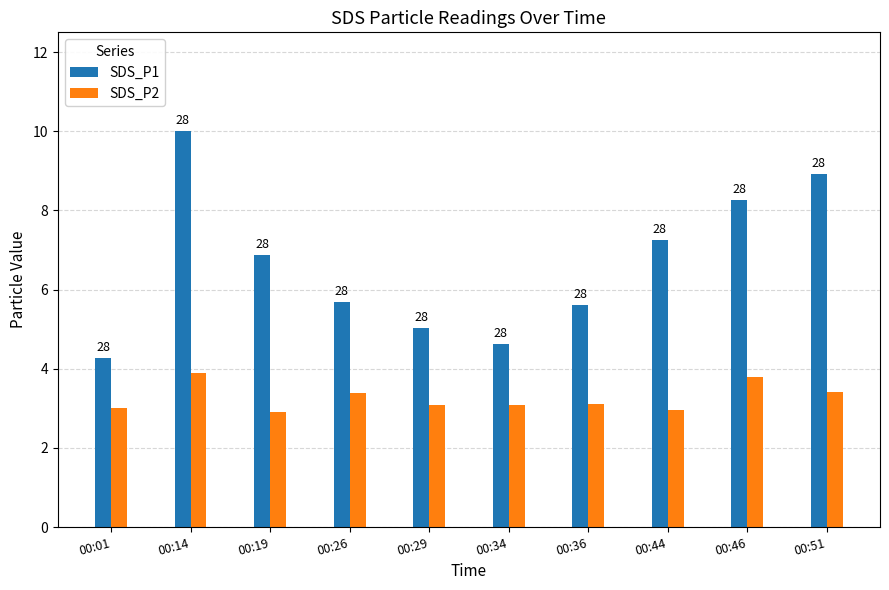

Reading right to left, extract all data points from this chart.

SDS_P1: 00:51=8.9	00:46=8.3	00:44=7.2	00:36=5.6	00:34=4.6	00:29=5.0	00:26=5.7	00:19=6.9	00:14=10.0	00:01=4.3
SDS_P2: 00:51=3.4	00:46=3.8	00:44=3.0	00:36=3.1	00:34=3.1	00:29=3.1	00:26=3.4	00:19=2.9	00:14=3.9	00:01=3.0